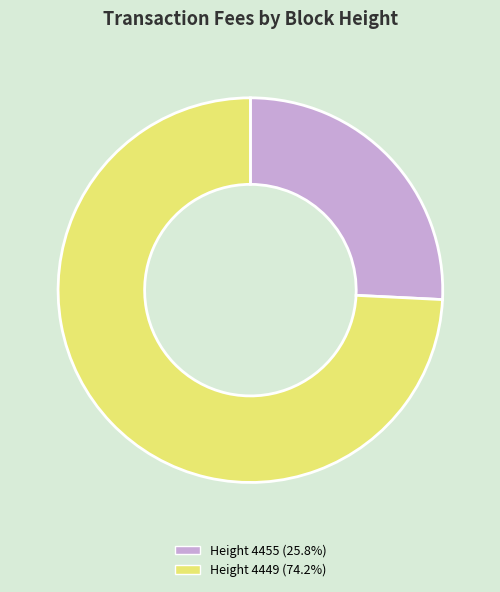

Is Height 4455 (25.8%) the majority of the pie?

No